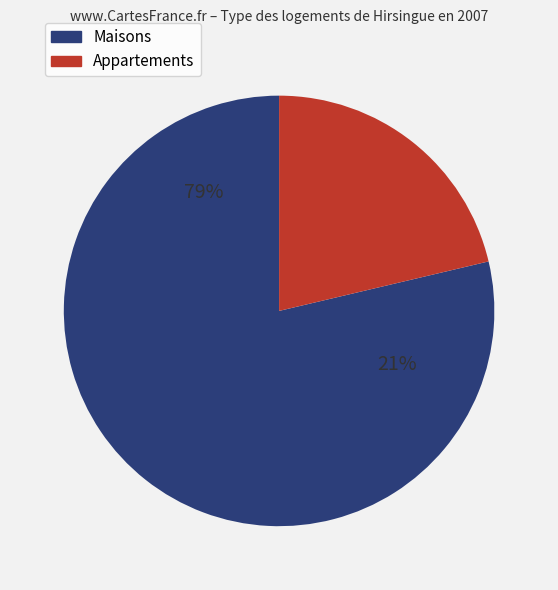

Is it true that 2020/10 is 0% of the pie?

True